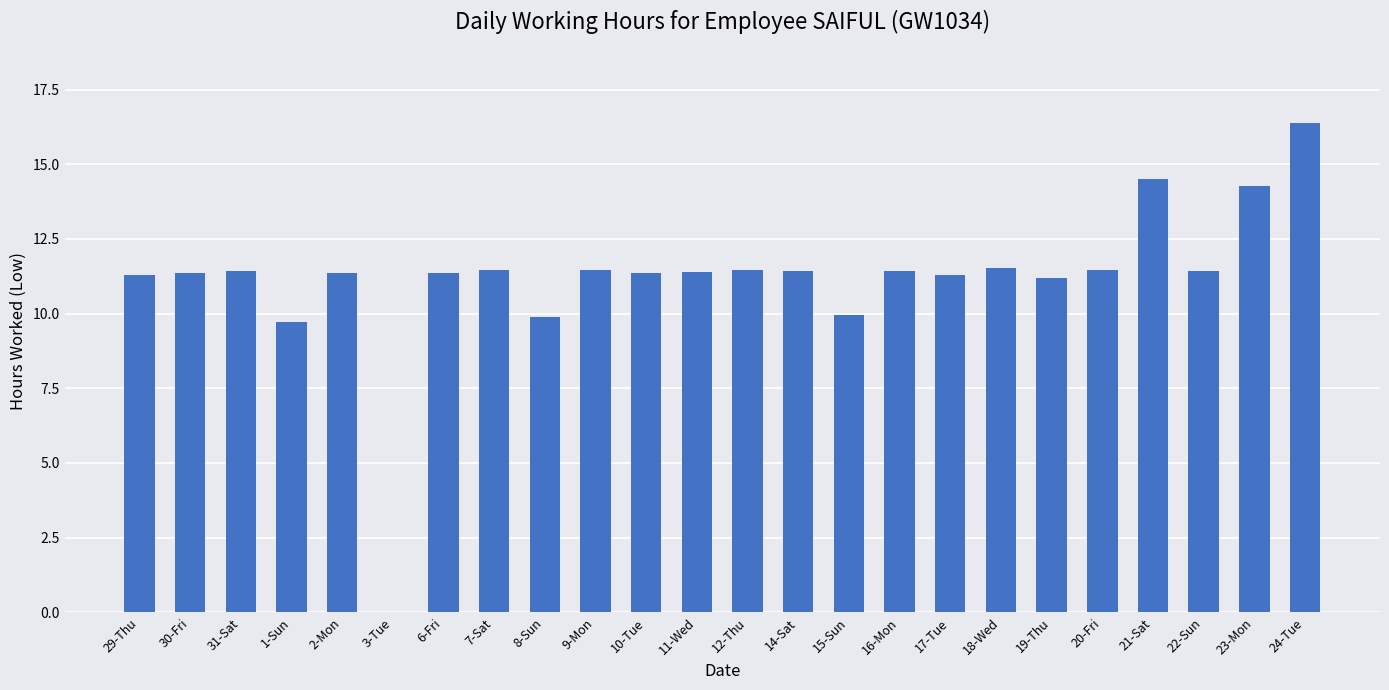

Where does the data first go above 11?

29-Thu